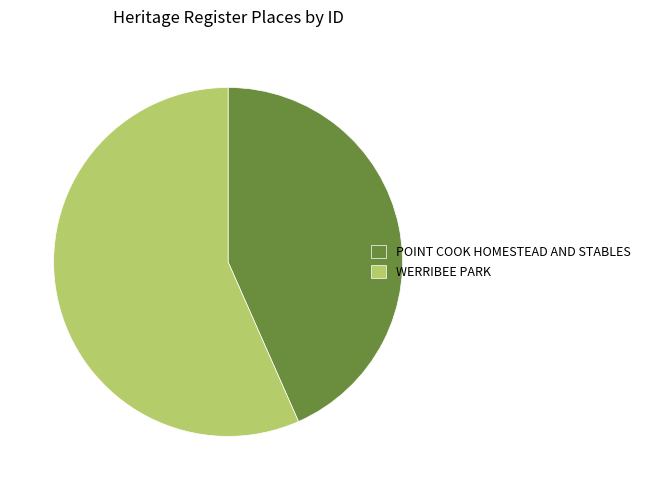

Approximately how many times larger is the value at POINT COOK HOMESTEAD AND STABLES compared to WERRIBEE PARK?

0.8